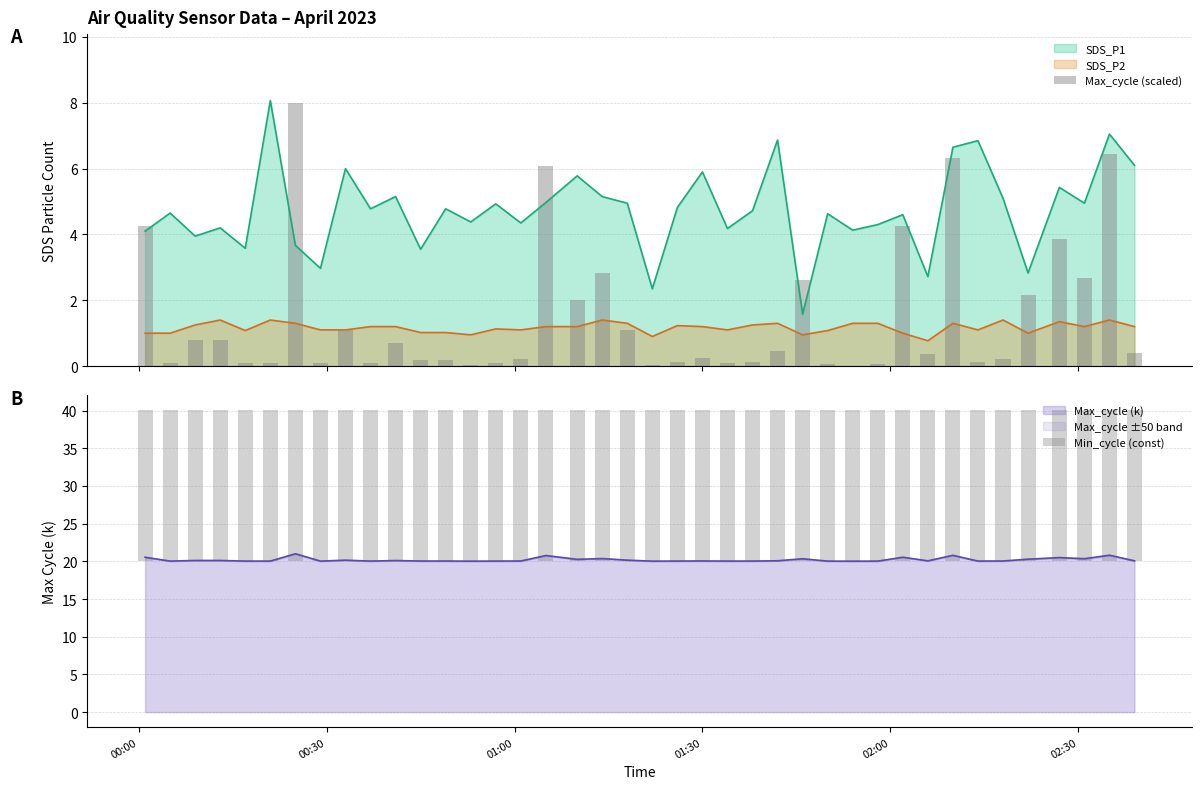

True or false: SDS_P2 and SDS_P1 intersect in this chart.

False